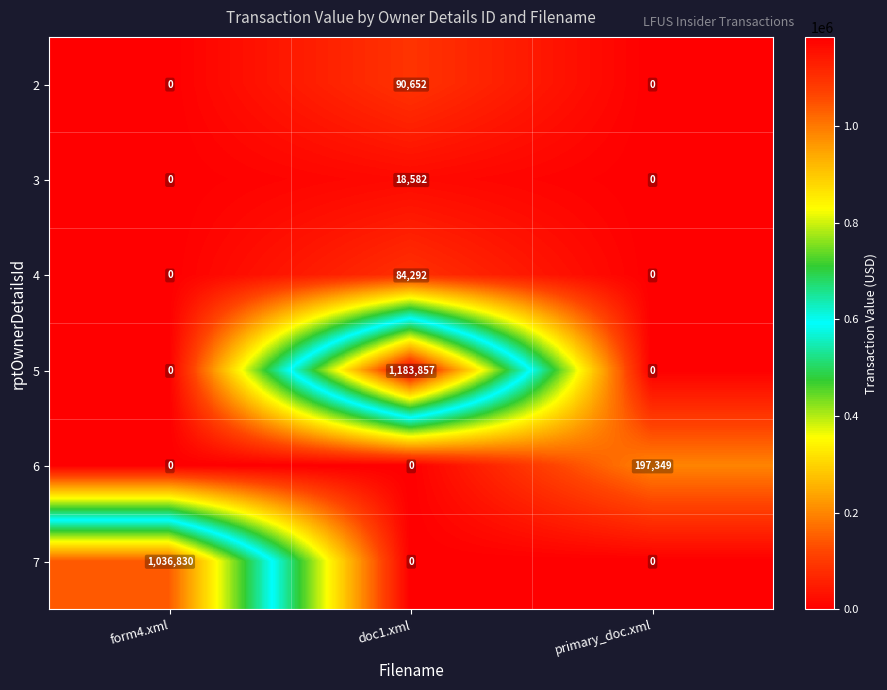

Reading left to right, list all the values displayed in this chart.

2: 0	90652	0
3: 0	18582	0
4: 0	84292	0
5: 0	1183857	0
6: 0	0	197349
7: 1036830	0	0